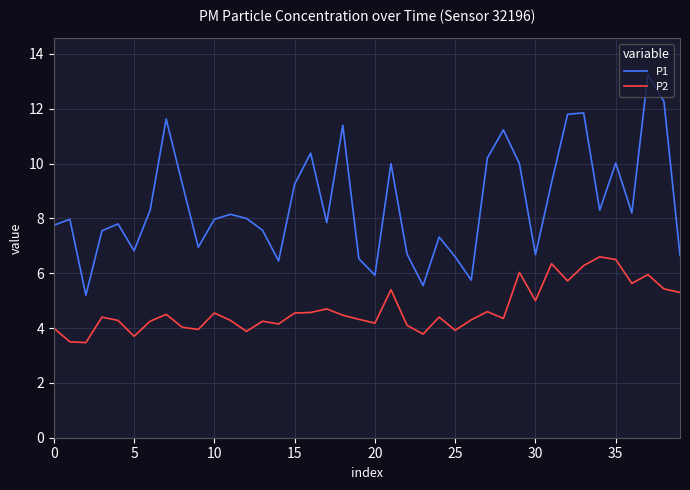

List the series in order of their overall mean, highest first.

P1, P2